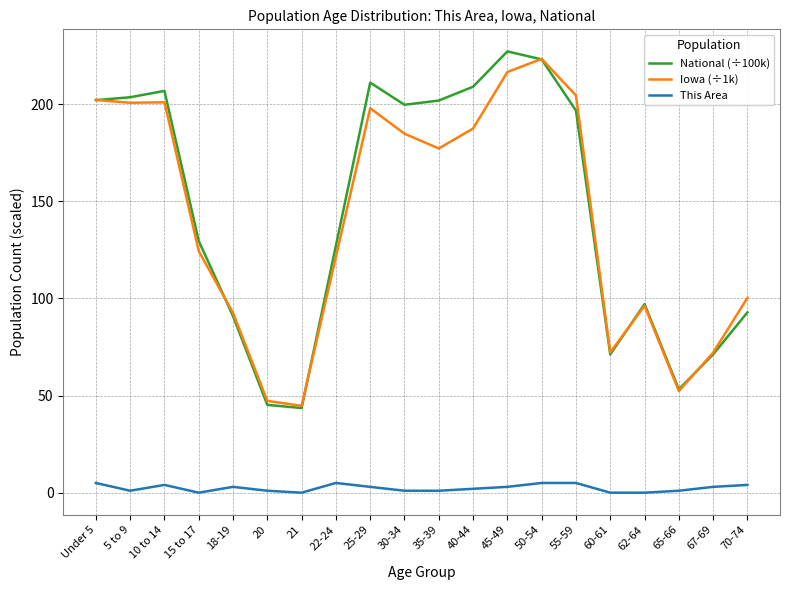

Count the number of data series in this chart.

3